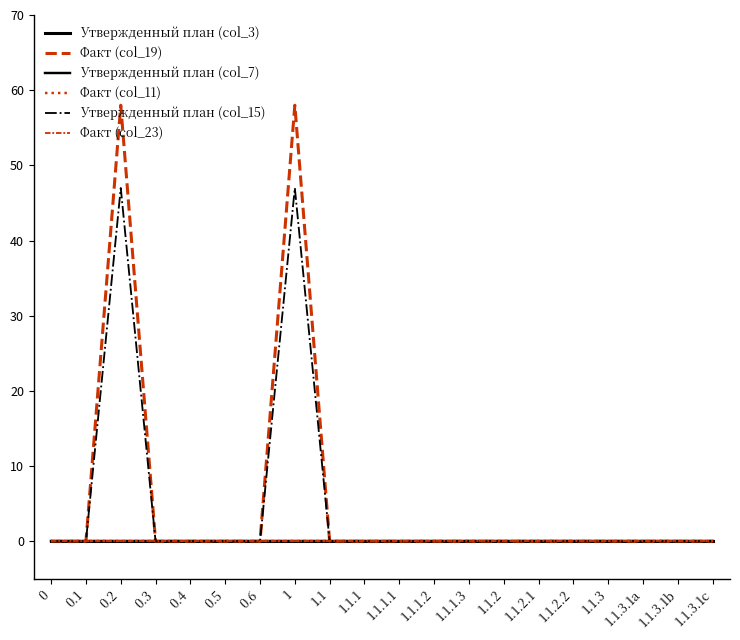

Is this an area chart (filled region under the line)?

No